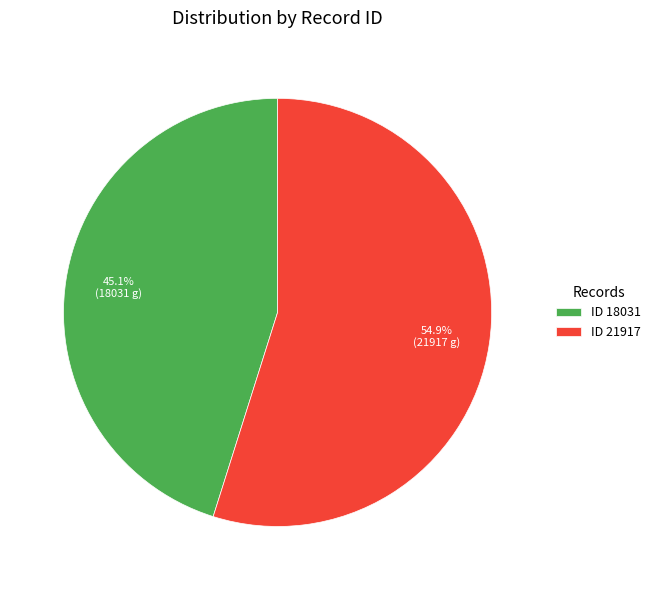

Count the number of slices in the pie.

2